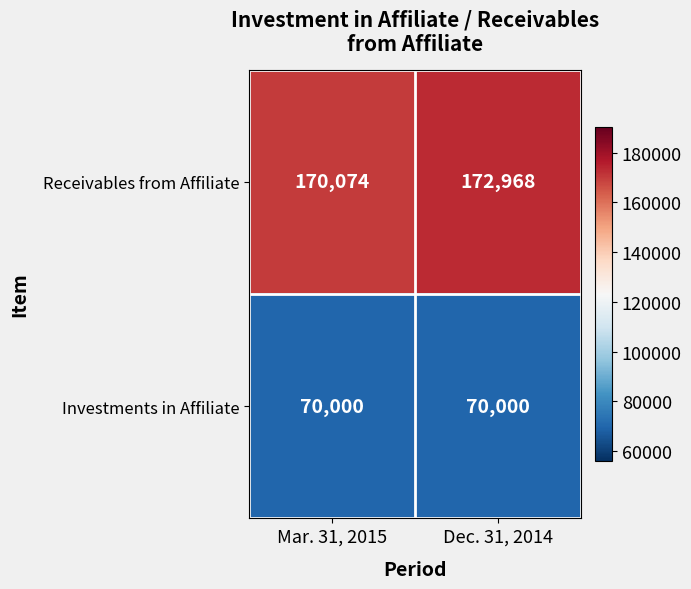

Rank the categories by Receivables from Affiliate value from lowest to highest.

Mar. 31, 2015, Dec. 31, 2014